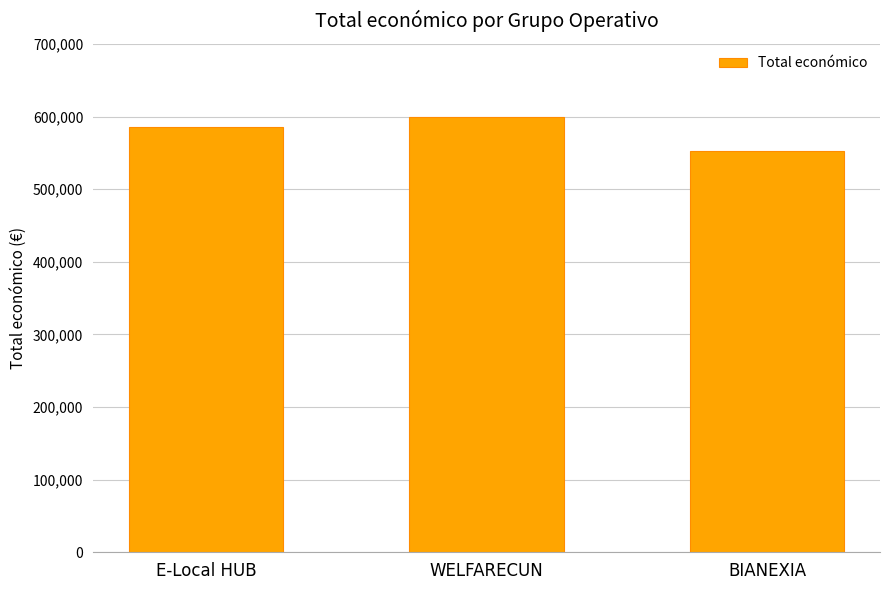

What is the label of the 3rd bar from the left?

BIANEXIA